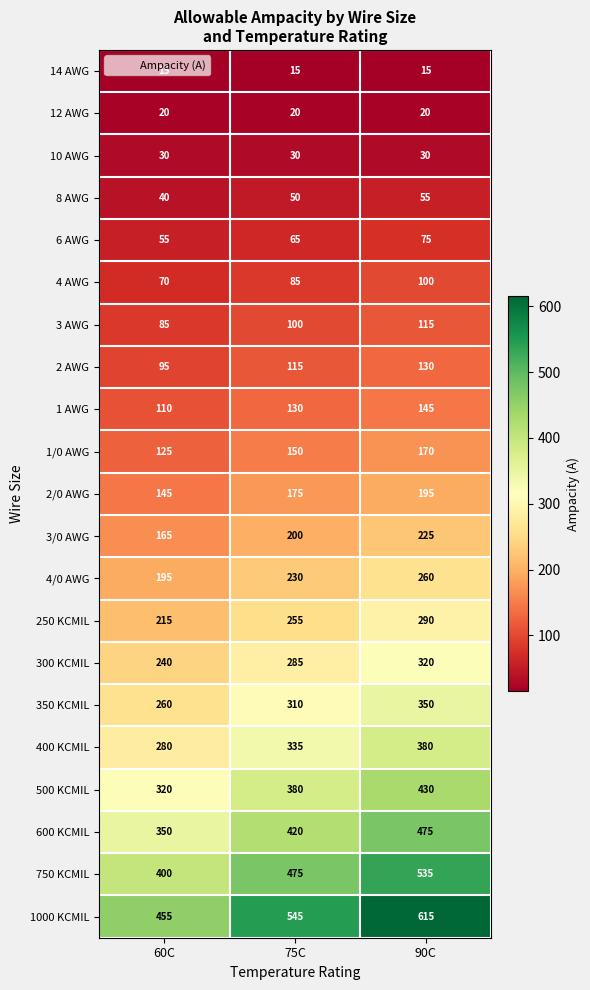

What is the maximum value shown in the chart?

615